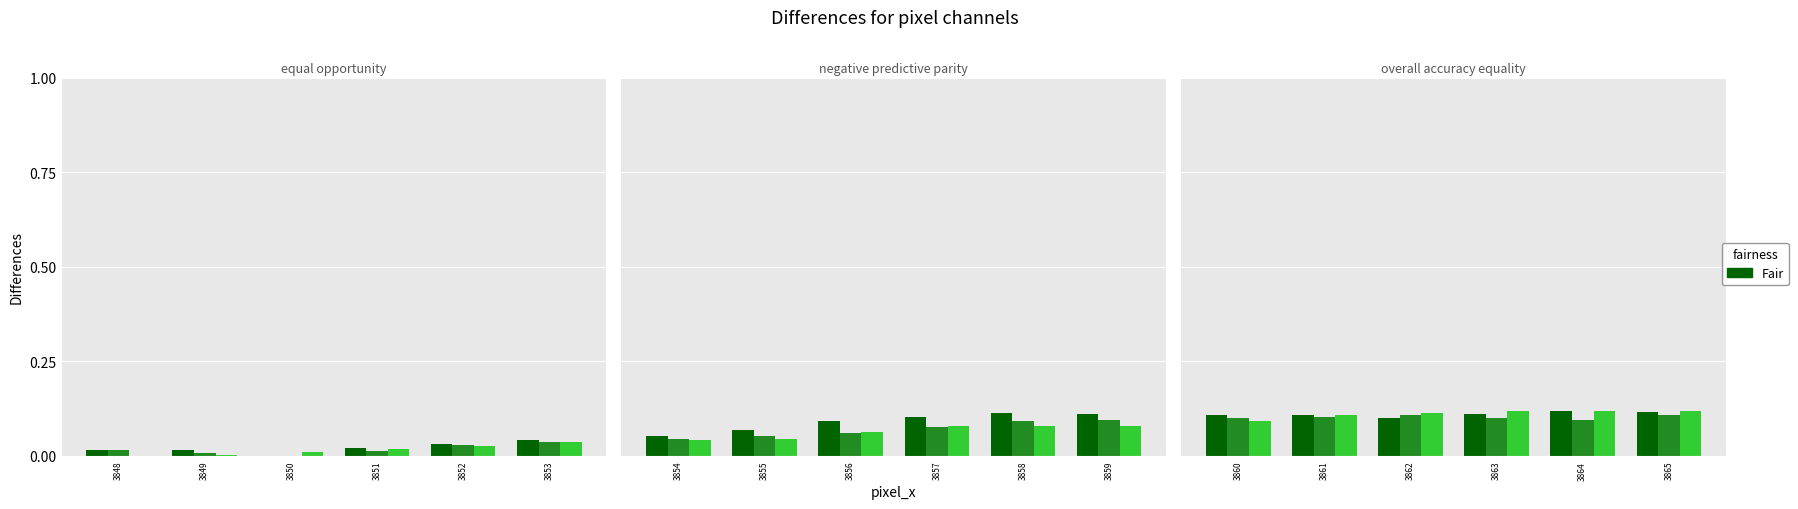

What is the sum of all green_channel values?

0.7